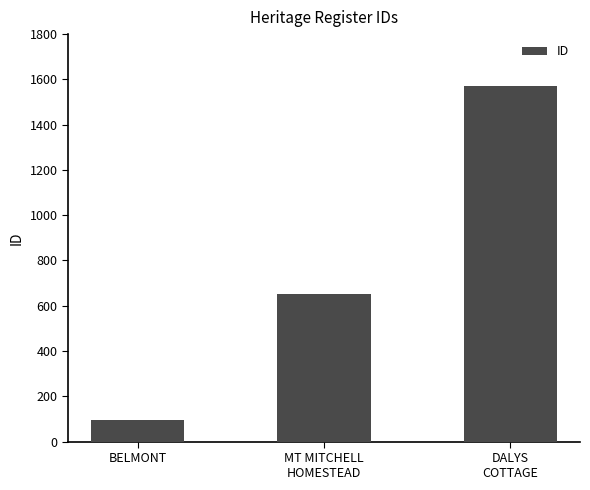

Reading left to right, extract all data points from this chart.

95	652	1572